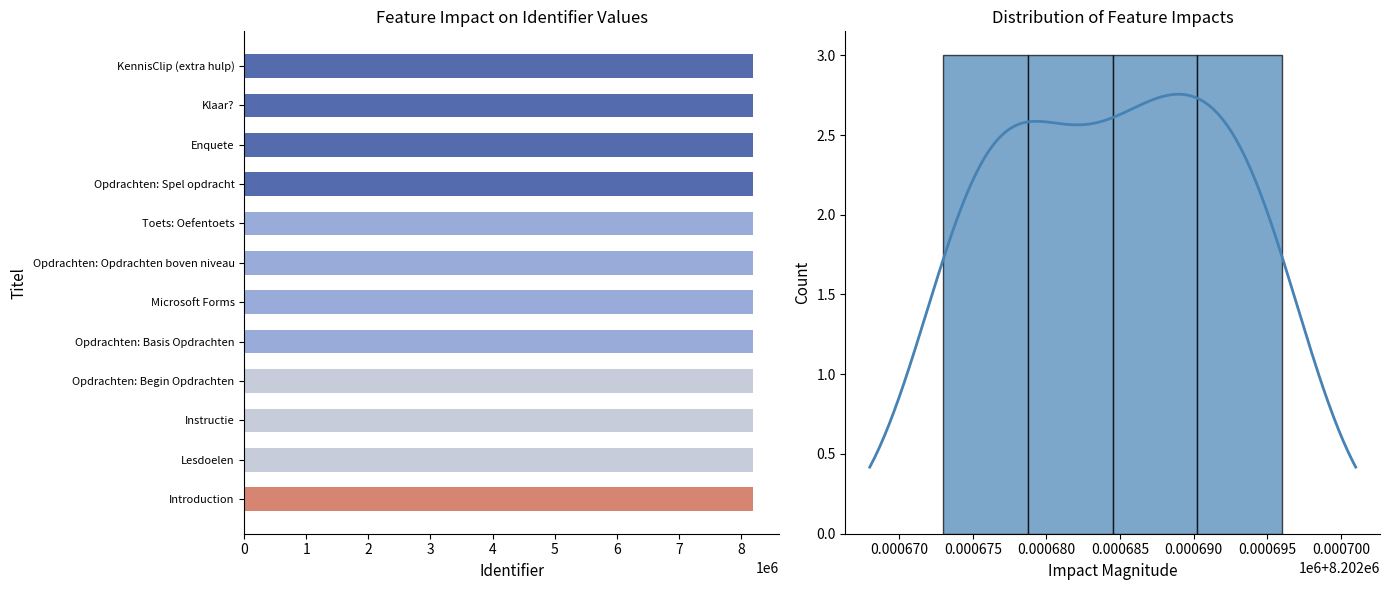

What is the value of the 3rd bar from the left?

8202677